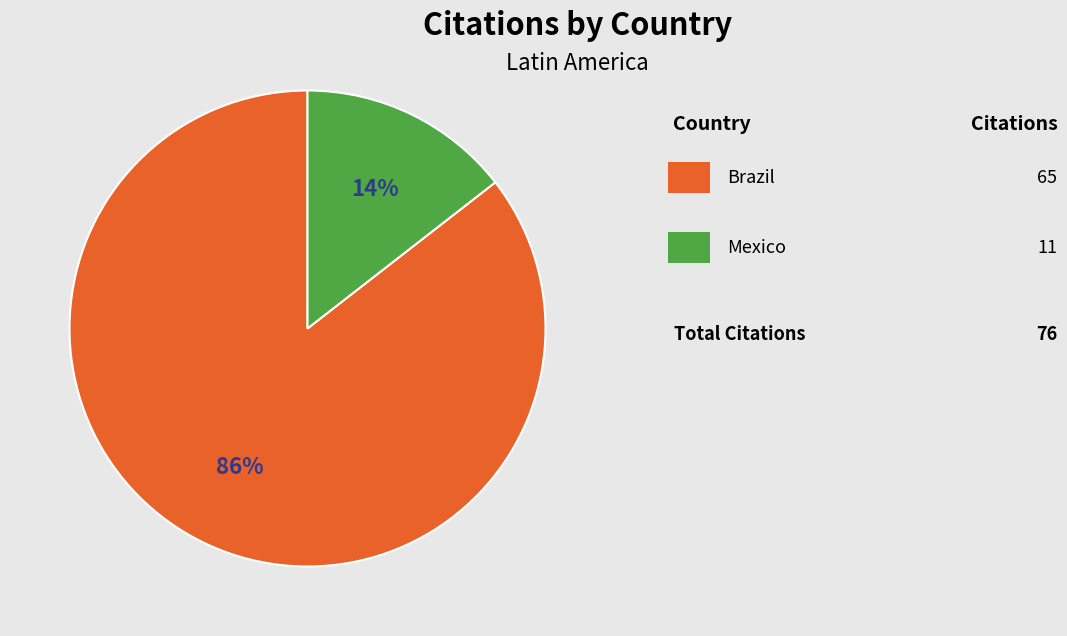

To the nearest percent, what is the average slice percentage?

50%